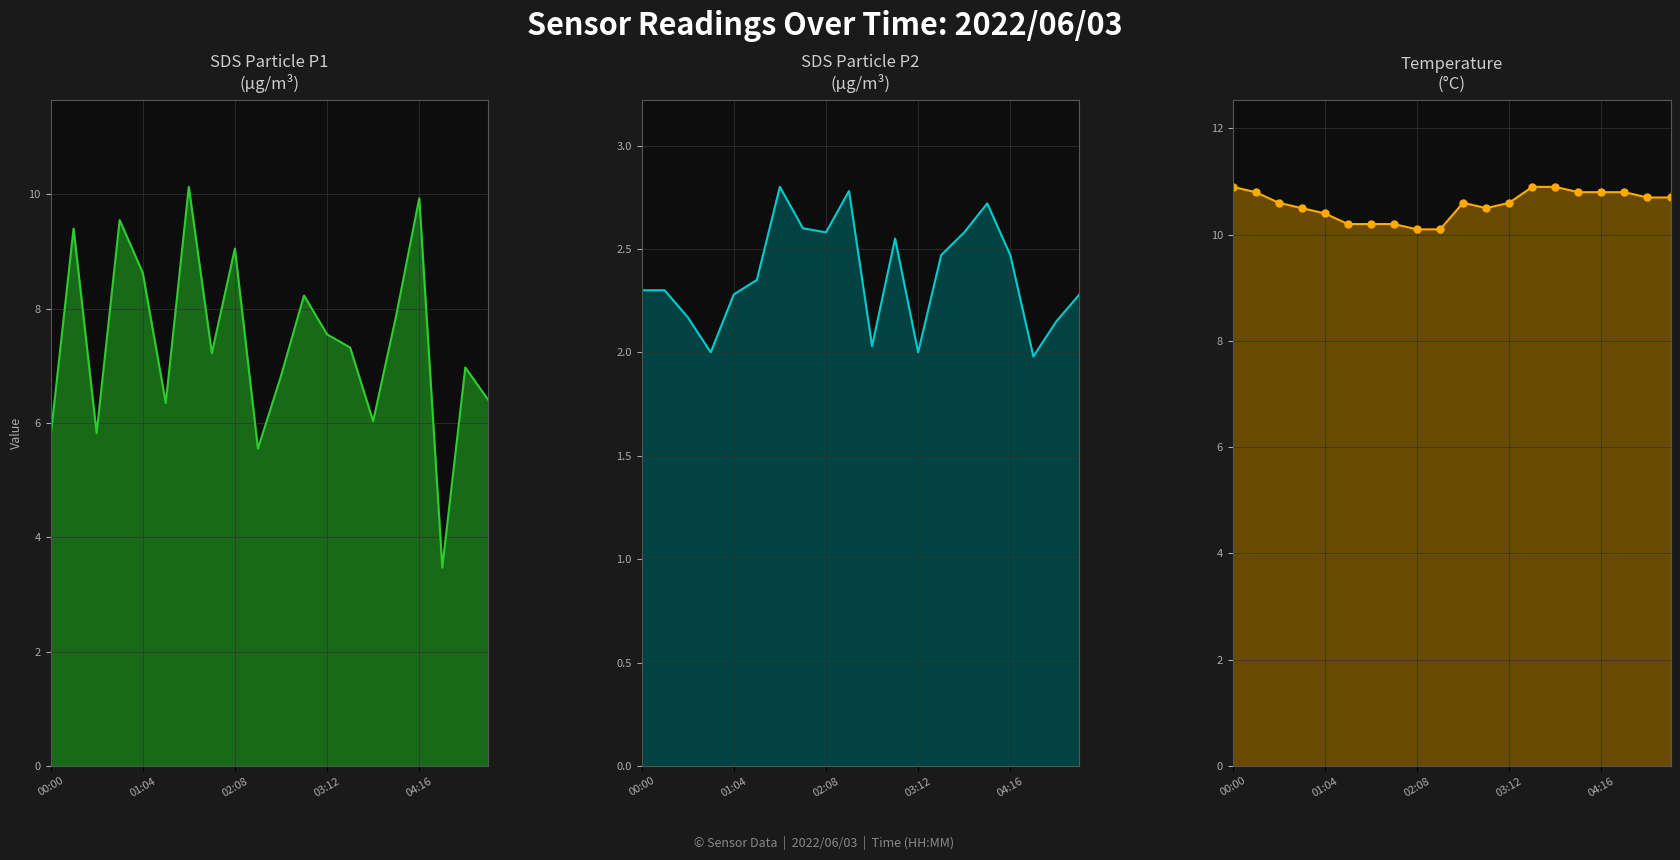

What is the difference between the second highest and second lowest values in the SDS_P2 line series?

0.8